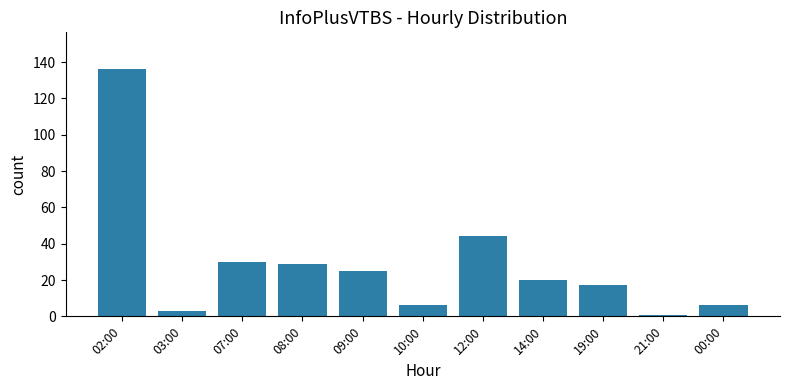

At which label is the value closest to 68?

12:00